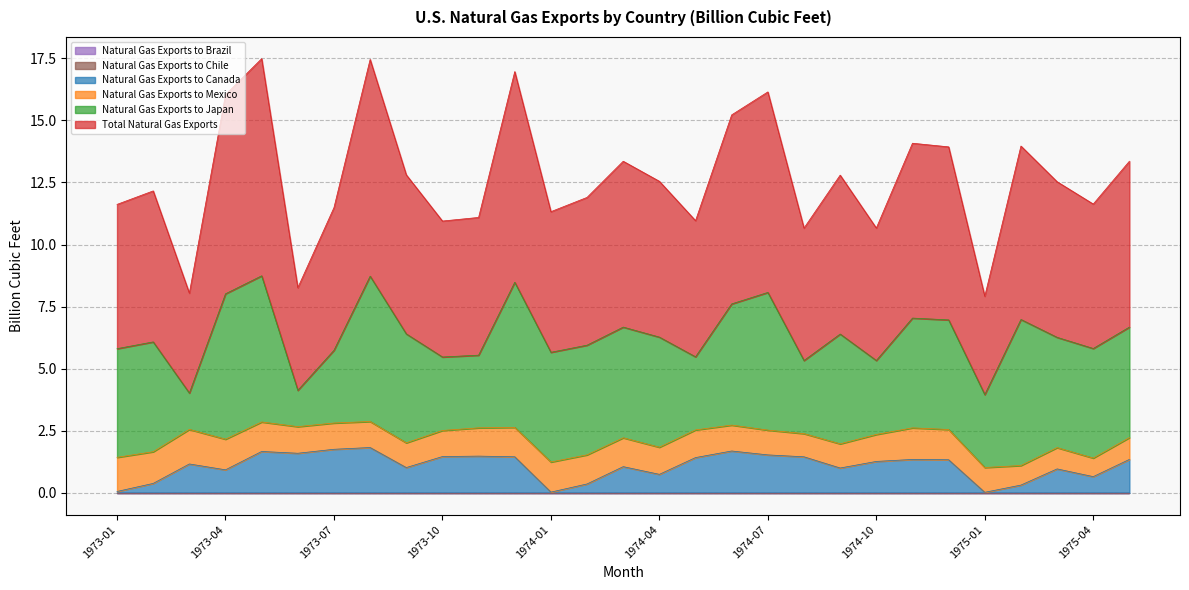

How many values in the Natural Gas Exports to Canada series are below 1?

10